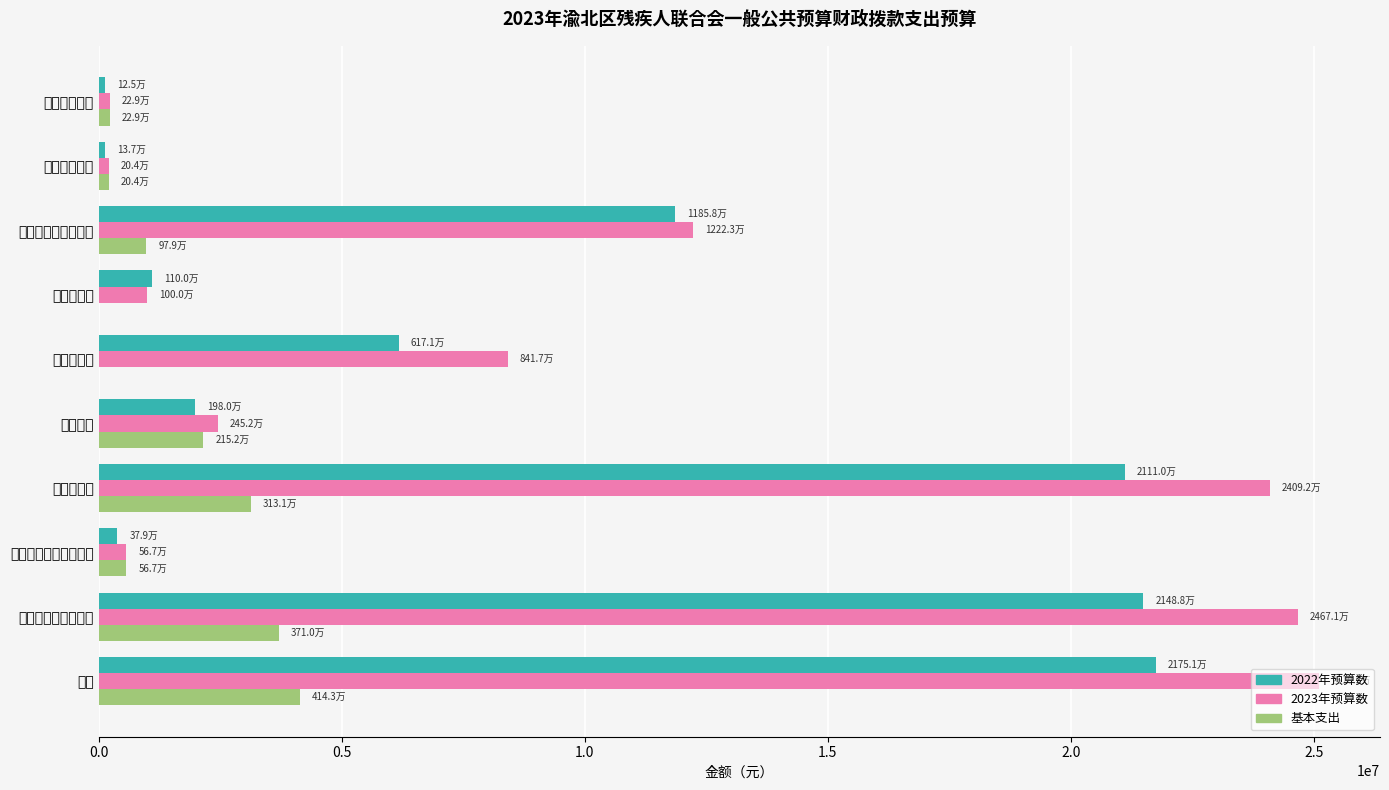

What is the value of the 2022年预算数 bar at the 6th from the left?

6171400.0